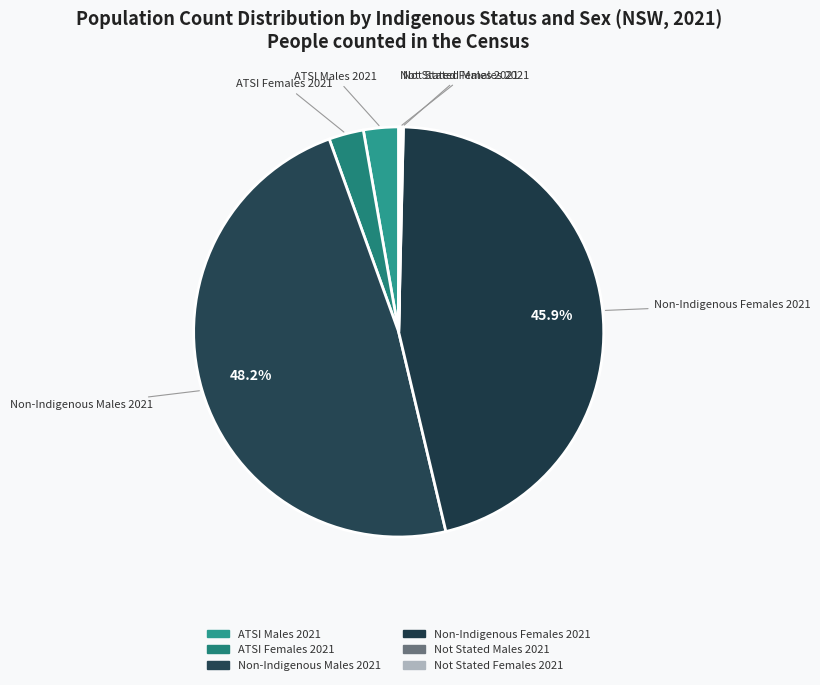

Between ATSI Females 2021 and Non-Indigenous Males 2021, which is larger?

Non-Indigenous Males 2021